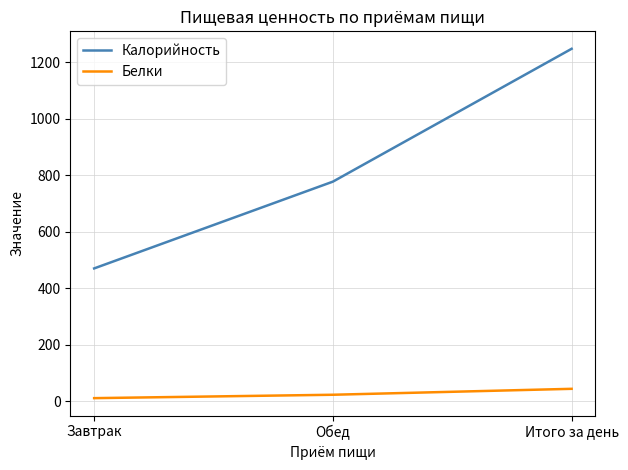

At which category is the sum across all series the highest?

Итого за день